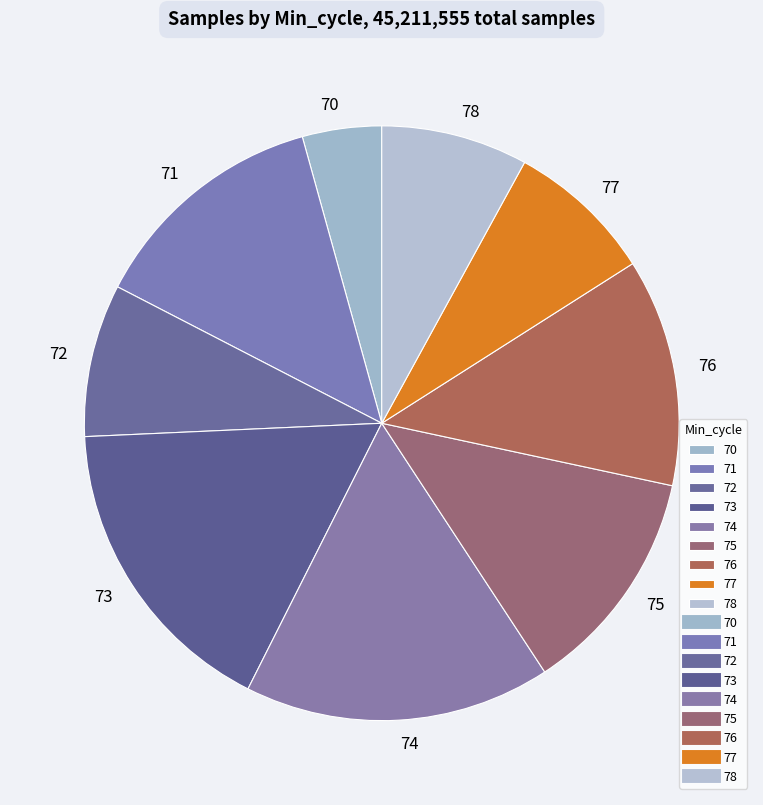

What is the smallest slice in the pie chart?

70